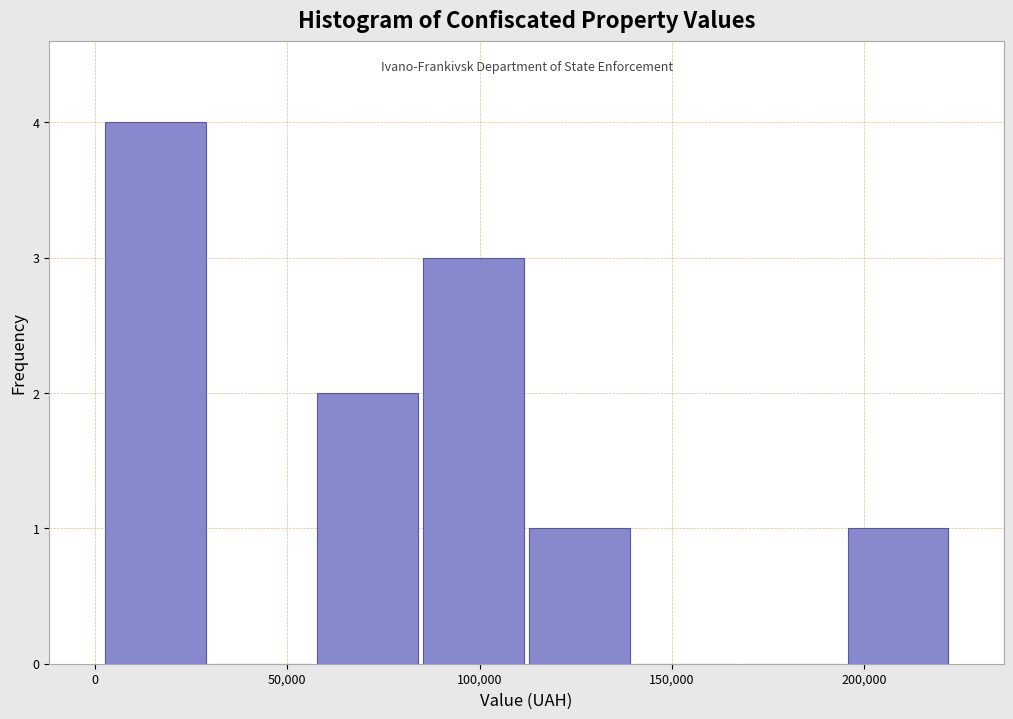

Over which range of the x-axis is the bar tallest?

0 to 30000